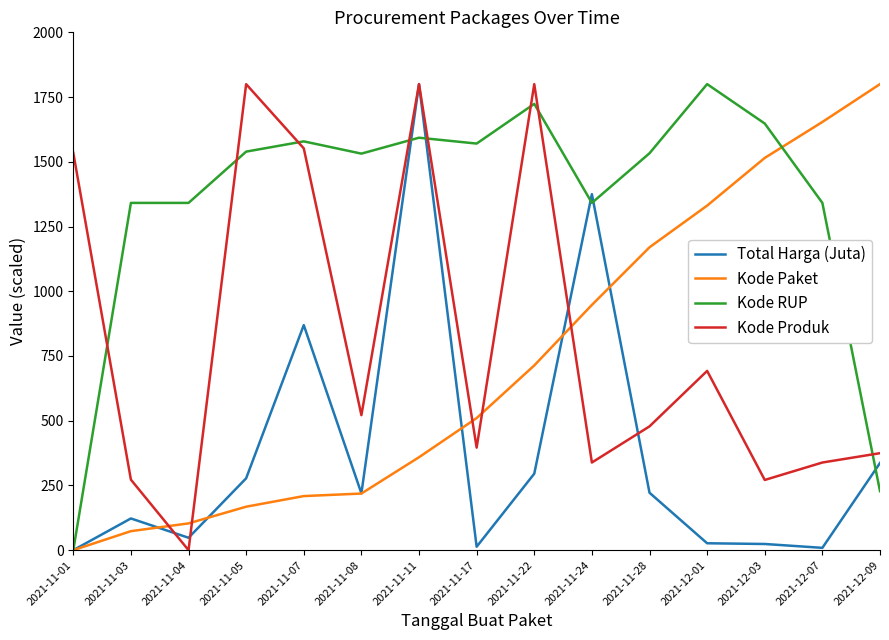

What is the difference between the highest and lowest values at 2021-11-22?

1504.4